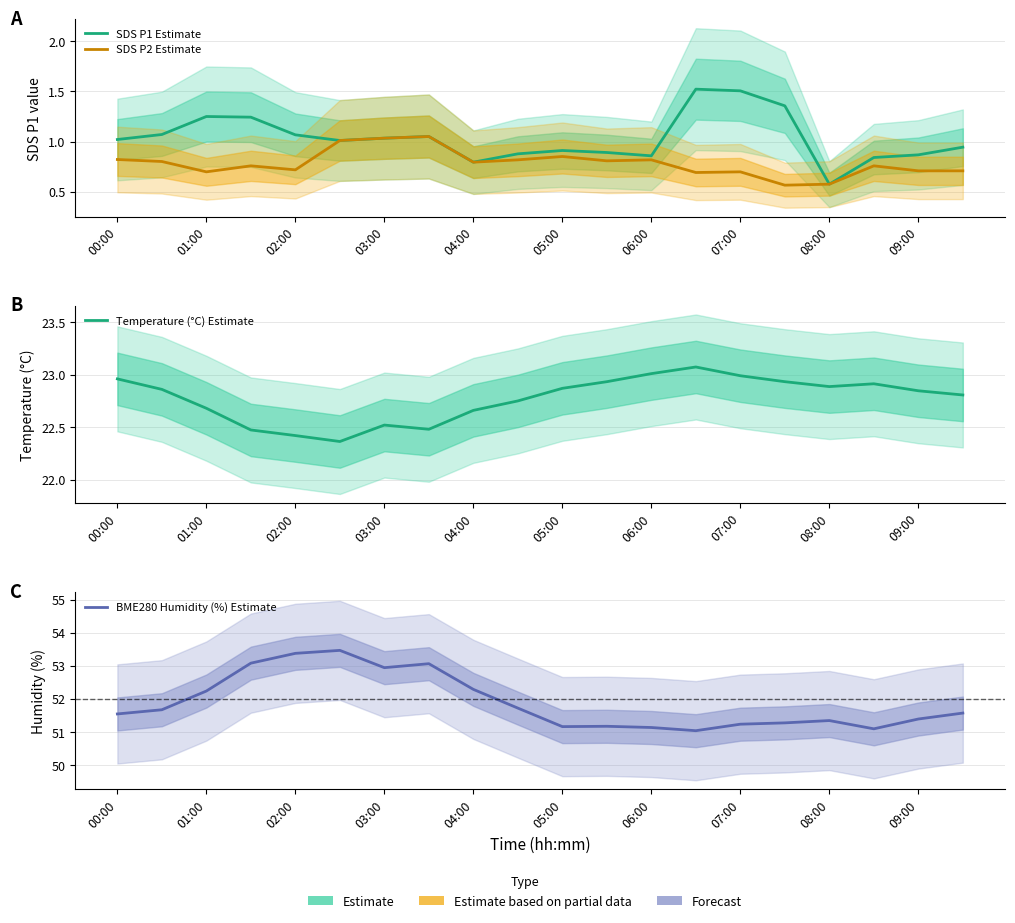

What are all the series names shown in the legend?

SDS P1 Estimate, SDS P2 Estimate, Temperature (°C) Estimate, BME280 Humidity (%) Estimate